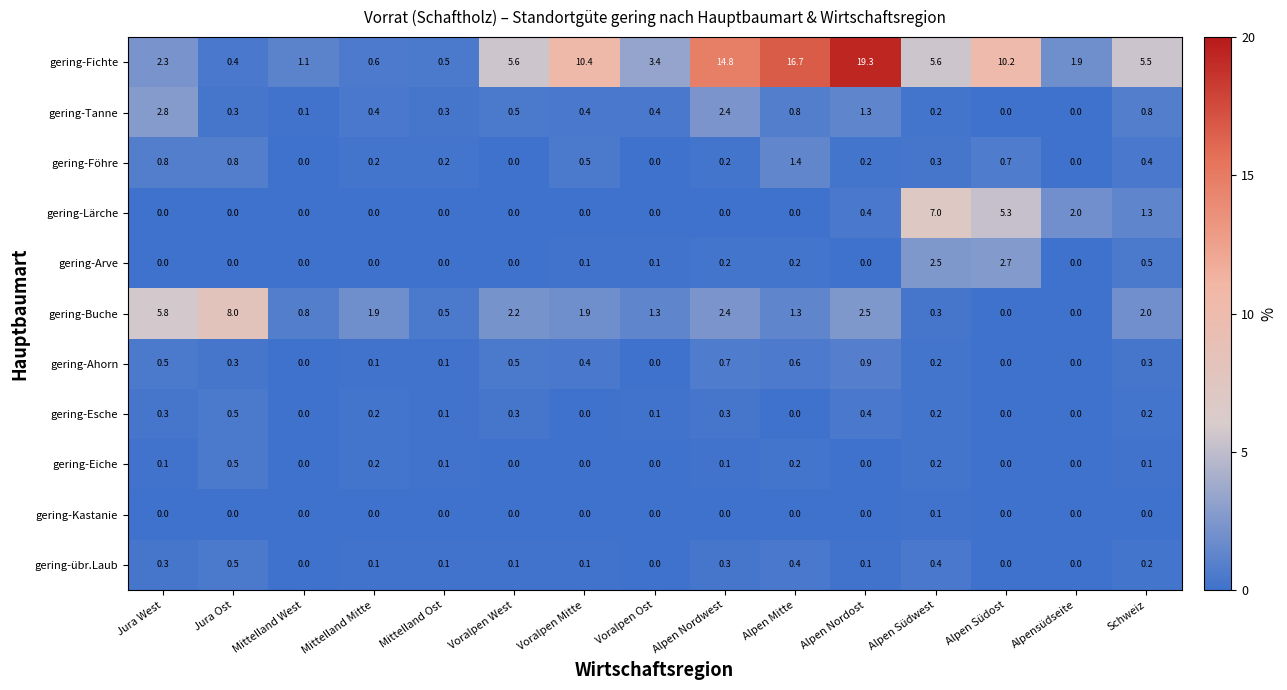

What is the total value across all series at Jura West?

12.9